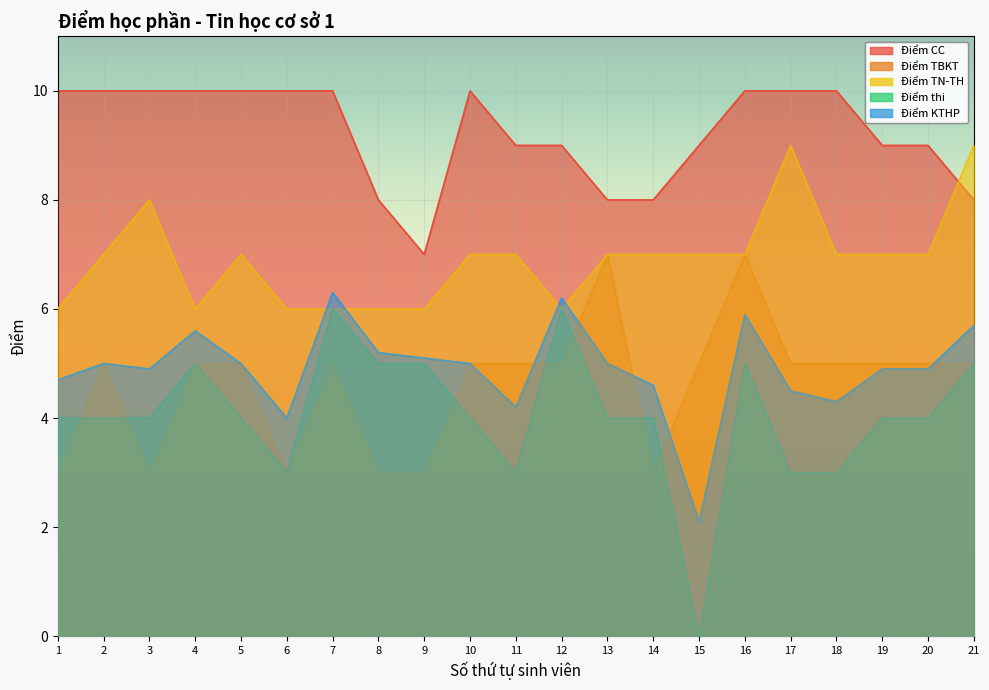

Where do Điểm thi and Điểm TBKT first cross each other?

1 and 2